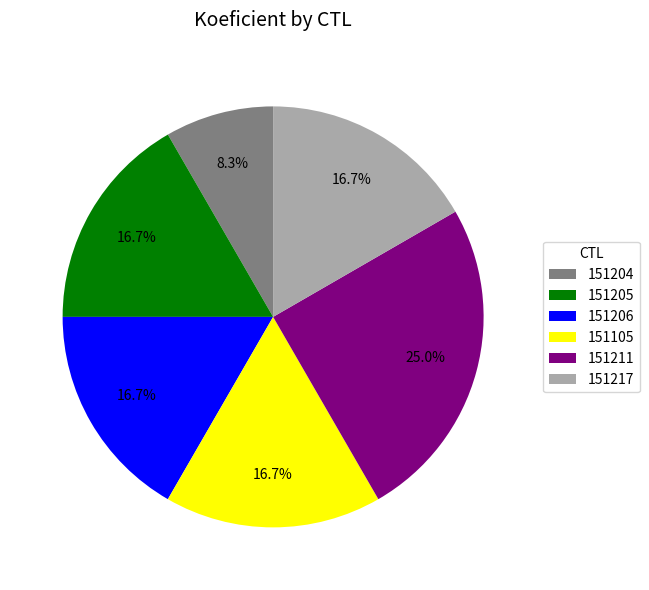

Is there any slice that represents more than half of the pie?

No